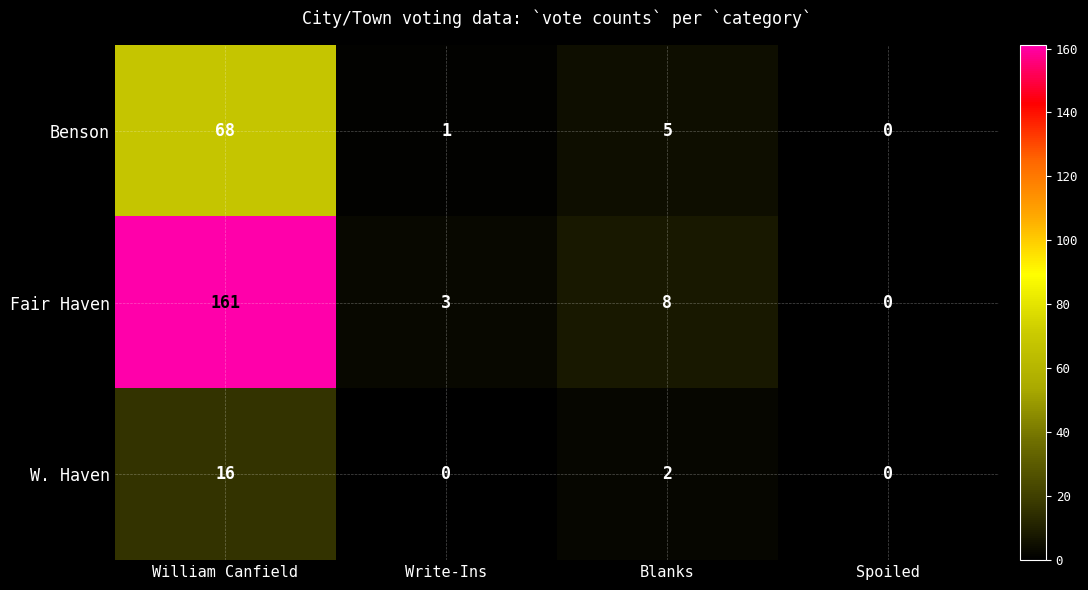

The Benson series shows 3 at Blanks. True or false?

False